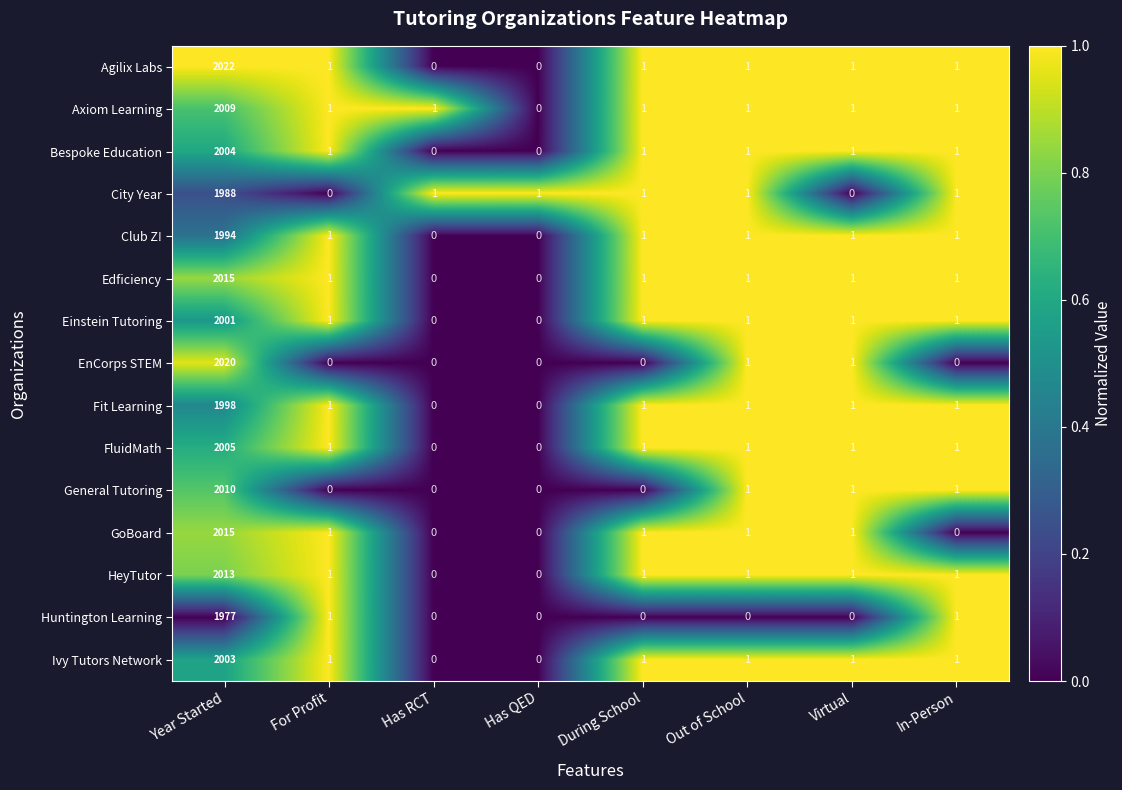

Is it true that General Tutoring equals 2 at Out of School?

False